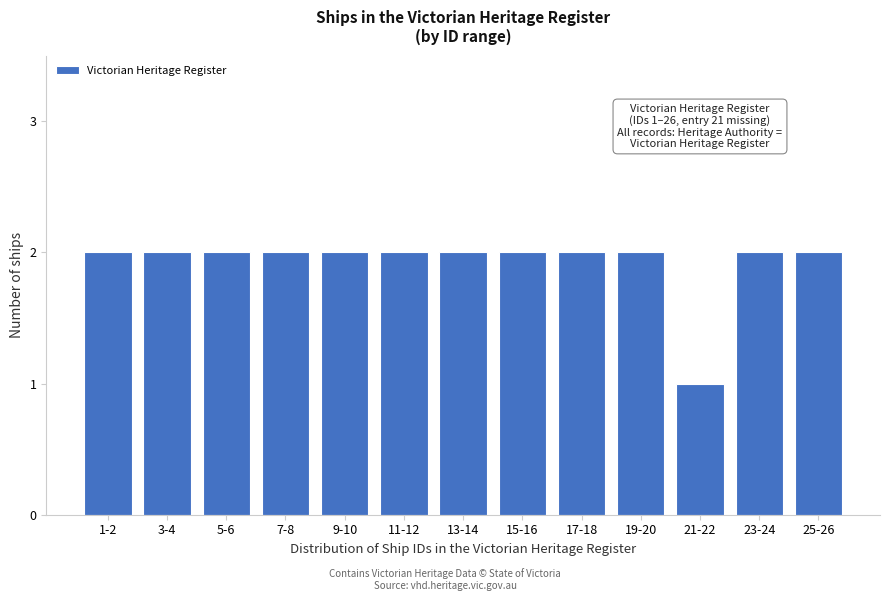

Reading left to right, what are all the values shown in this chart?

2	2	2	2	2	2	2	2	2	2	1	2	2